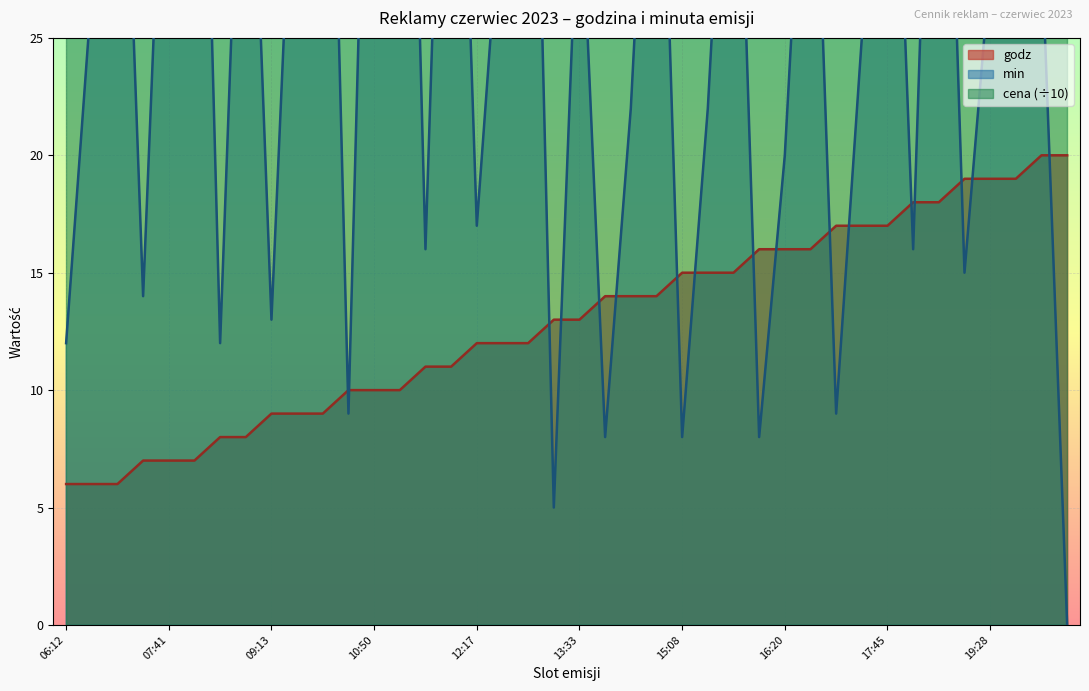

Reading left to right, transcribe all the data shown in this chart.

godz: 6	6	6	7	7	7	8	8	9	9	9	10	10	10	11	11	12	12	12	13	13	14	14	14	15	15	15	16	16	16	17	17	17	18	18	19	19	19	20	20
min: 12	27	44	14	41	53	12	42	13	38	52	9	50	58	16	50	17	32	50	5	33	8	22	43	8	22	42	8	20	40	9	25	45	16	49	15	28	52	29	0